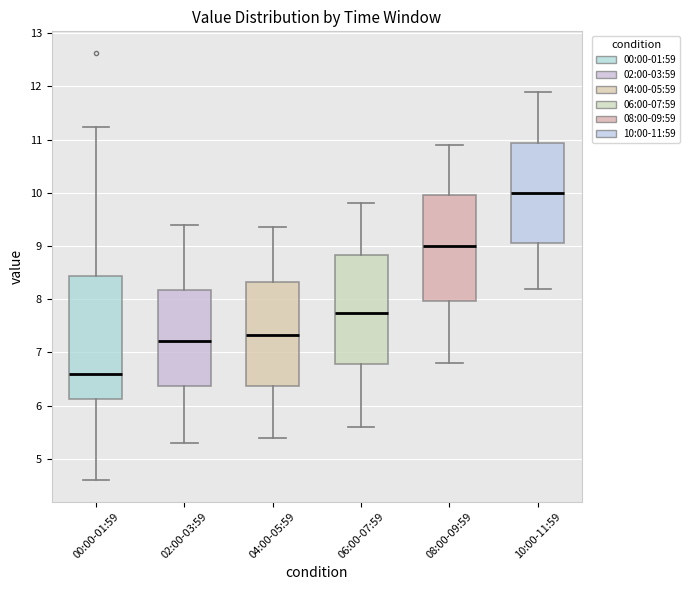

Which box's median line is the lowest?

00:00-01:59